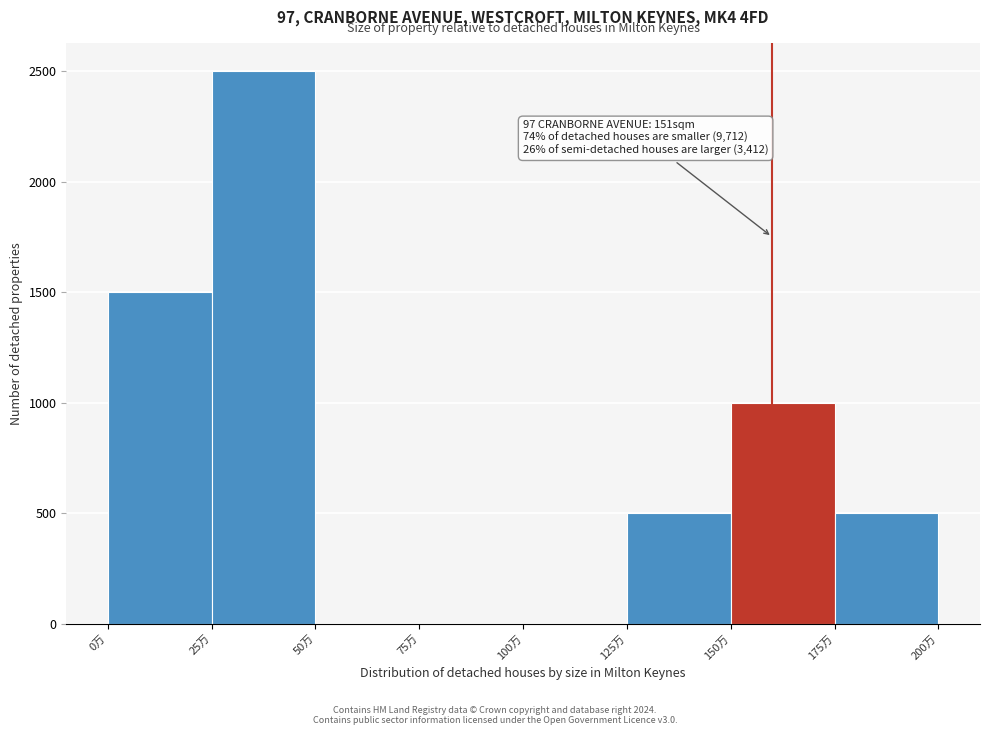

Over which range of the x-axis is the bar tallest?

25 to 50